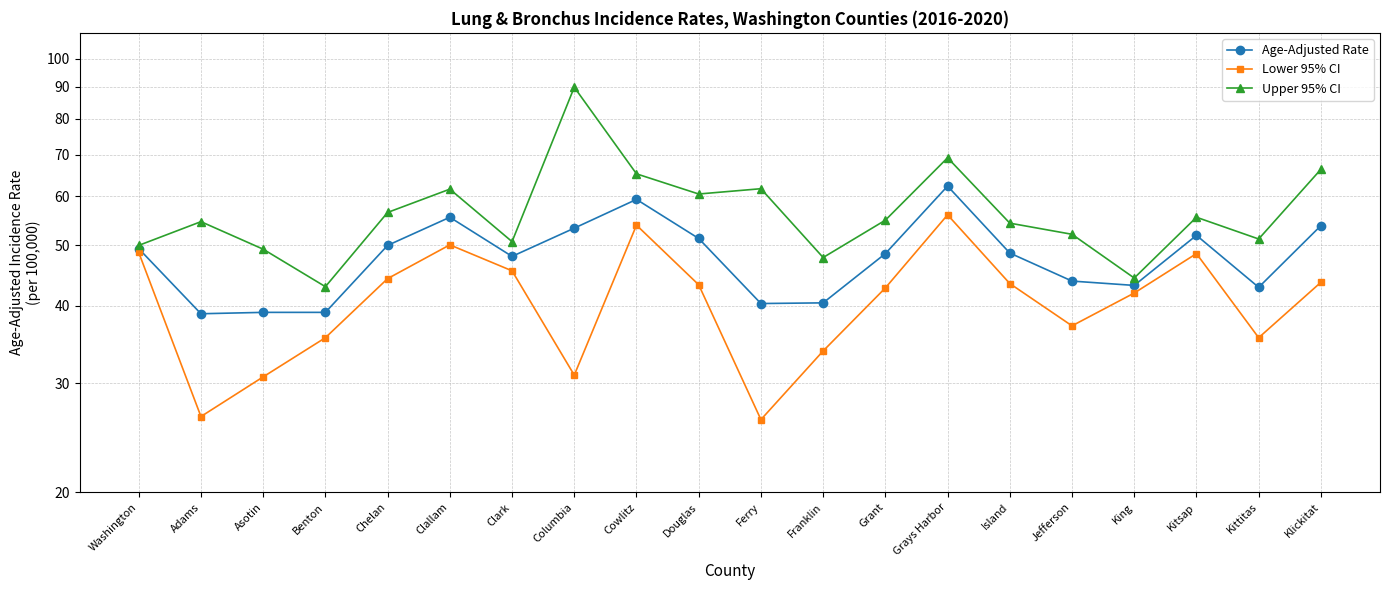

What is the difference between the maximum and minimum values in the Lower 95% CI series?

29.8